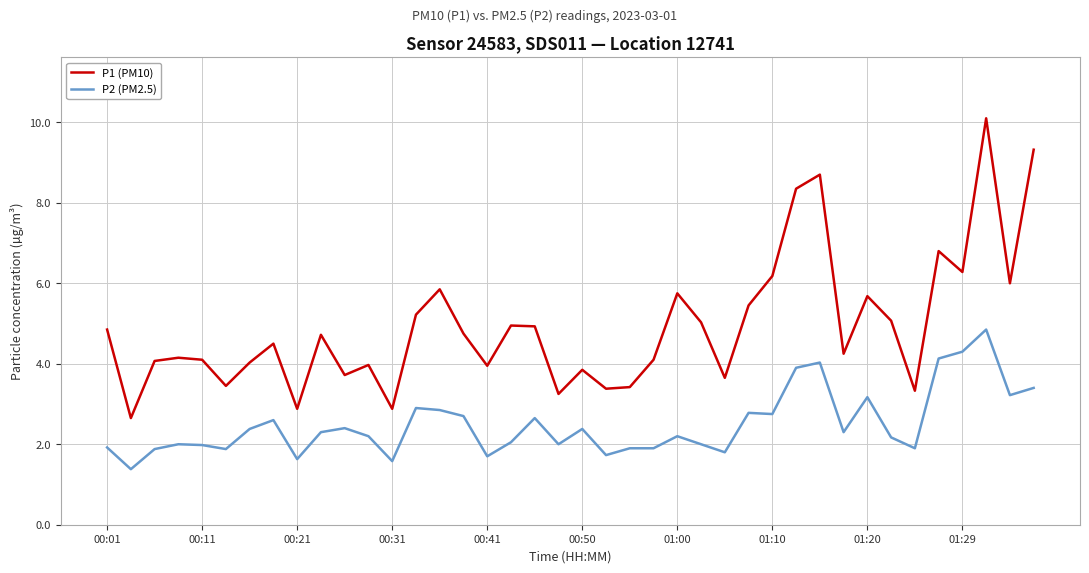

True or false: P1 (PM10) and P2 (PM2.5) cross at least once.

False